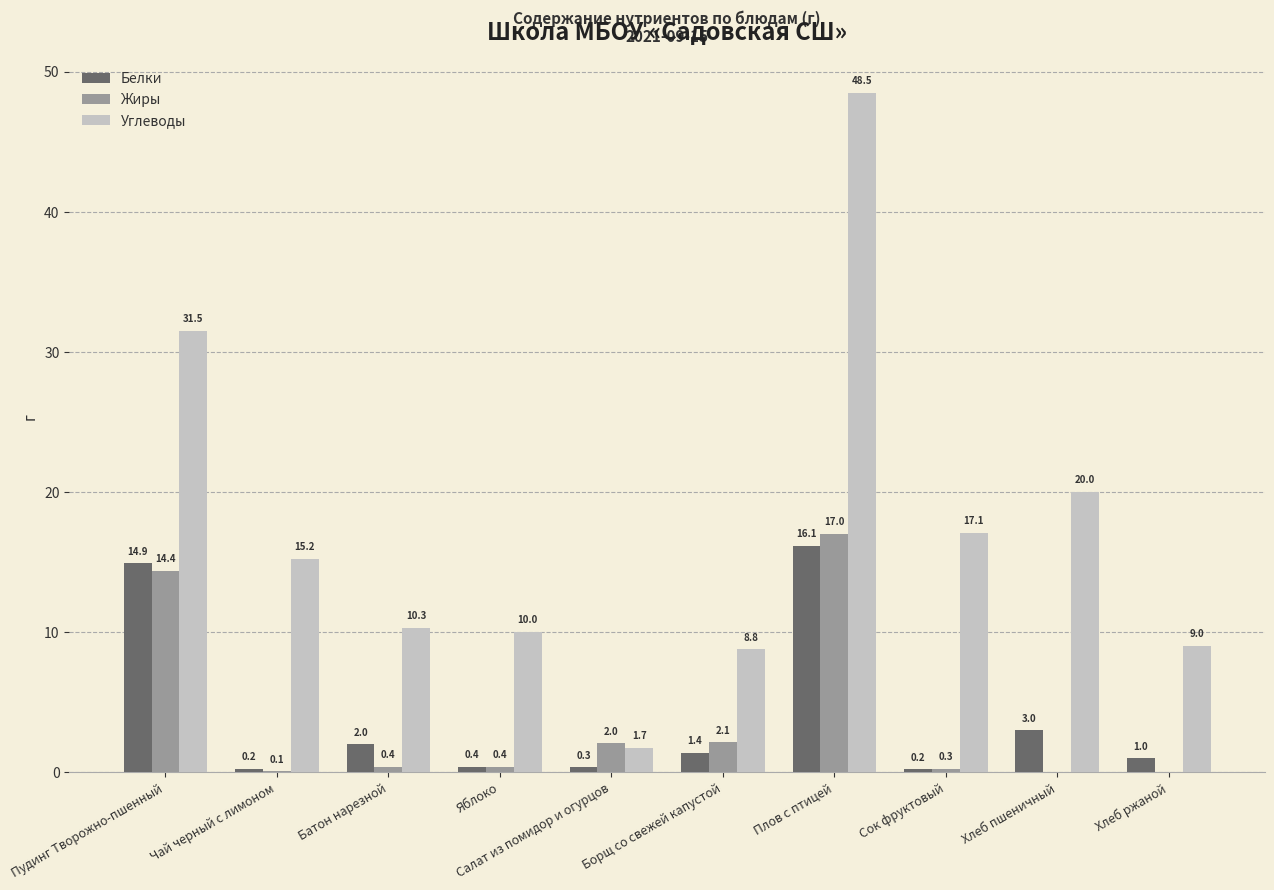

What are all the series names shown in the legend?

Белки, Жиры, Углеводы